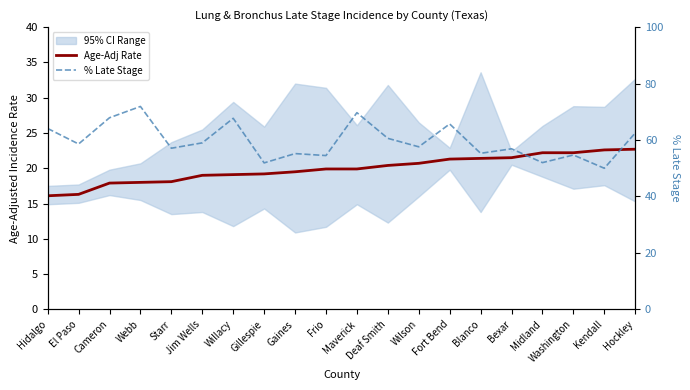

What is the difference between the maximum and minimum values in the Age-Adj Rate series?

6.6